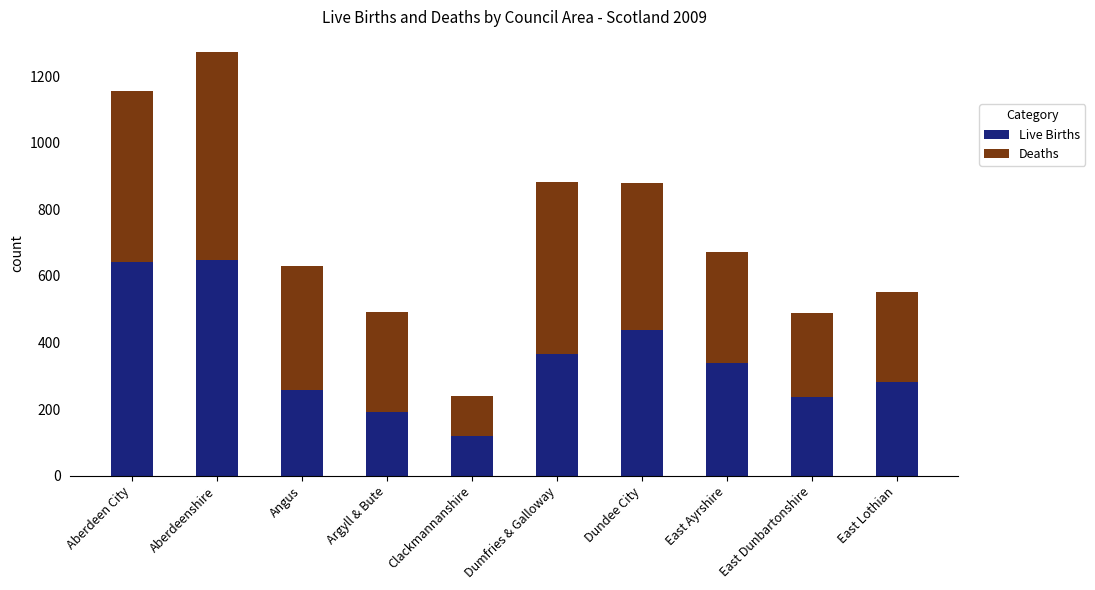

What is the lowest value of the Live Births series?

118